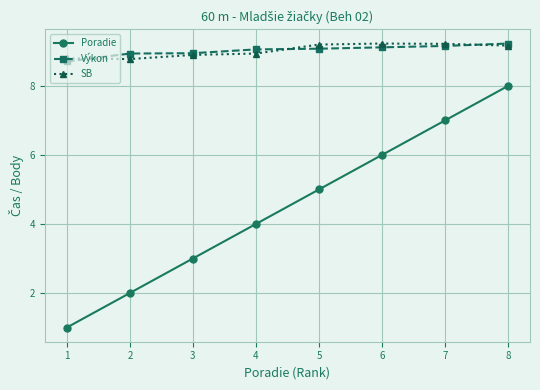

What is the difference between the Poradie values at 6 and 3?

3.0